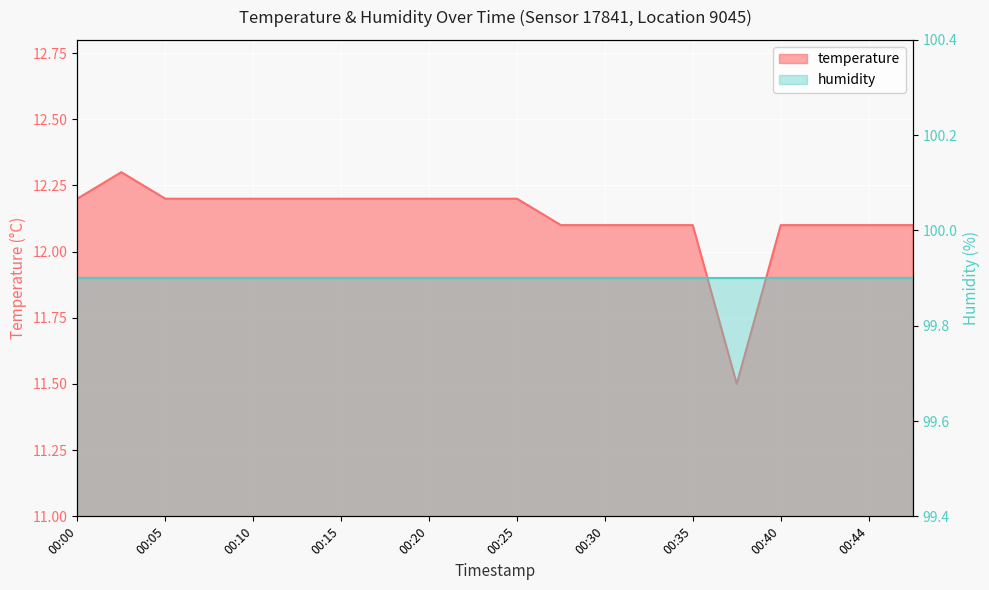

Rank the categories by value from lowest to highest.

00:37, 00:27, 00:30, 00:32, 00:35, 00:40, 00:42, 00:44, 00:47, 00:00, 00:05, 00:08, 00:10, 00:13, 00:15, 00:18, 00:20, 00:22, 00:25, 00:03